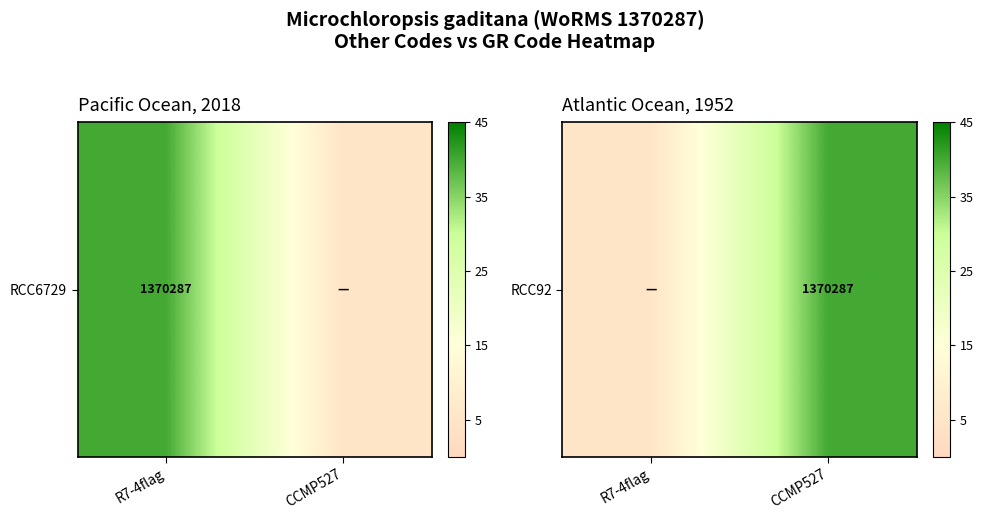

Which label corresponds to the largest value in the chart?

CCMP527